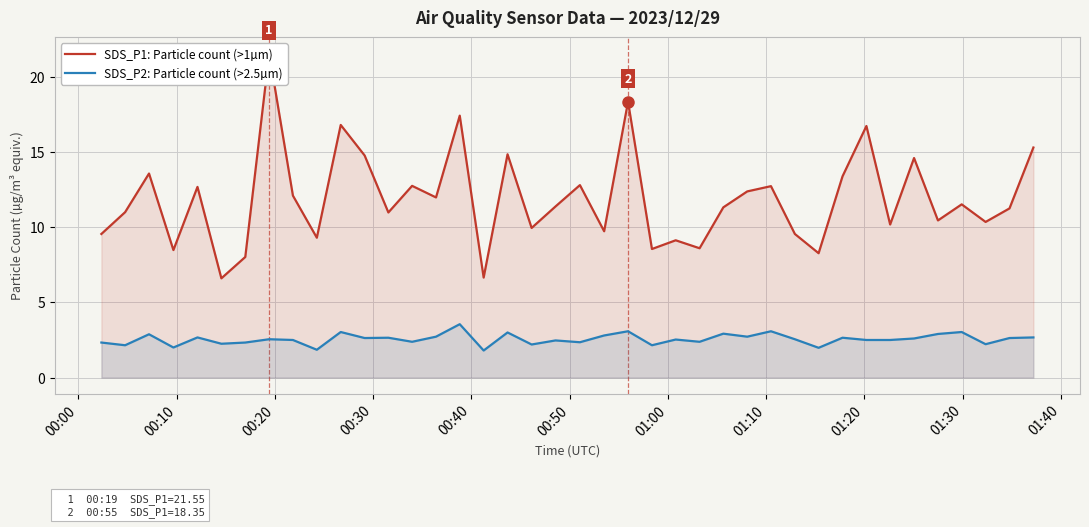

What is the difference between the maximum and minimum values in the SDS_P2: Particle count (>2.5µm) series?

1.7